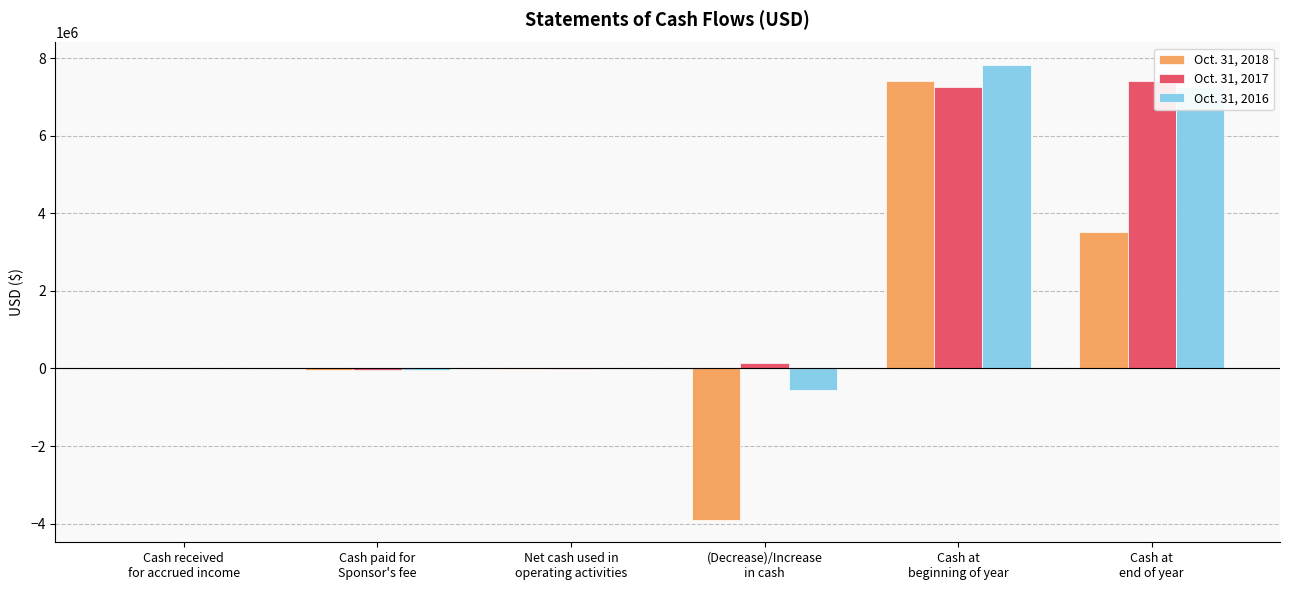

The Oct. 31, 2016 series shows -29987 at Cash paid for
Sponsor's fee. True or false?

True